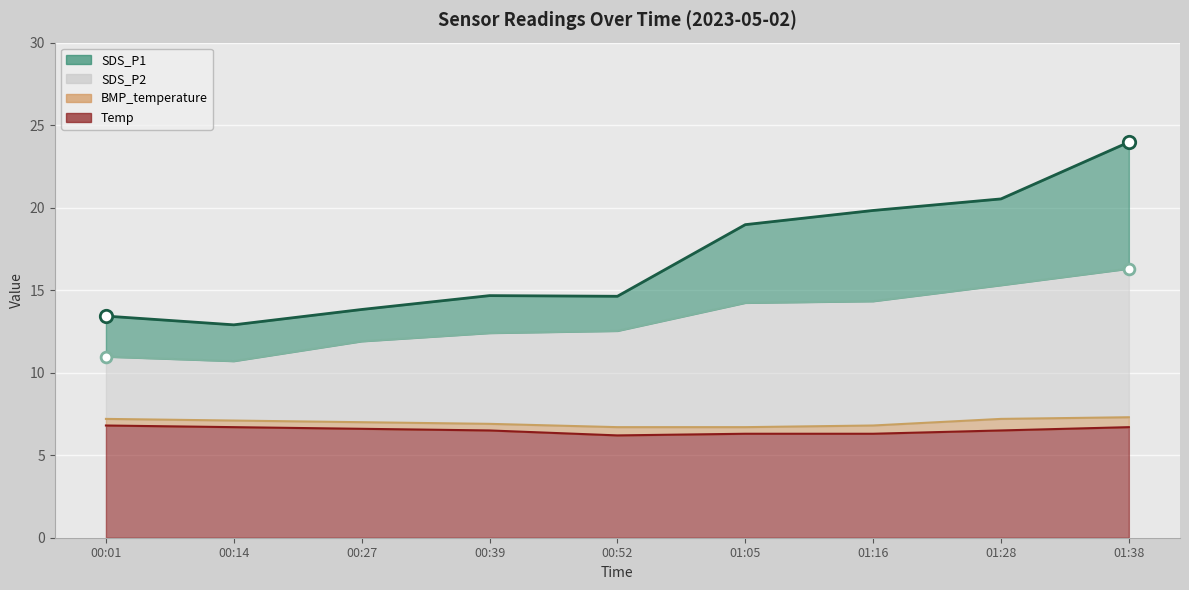

Which series has the widest spread of Y values?

SDS_P1 line